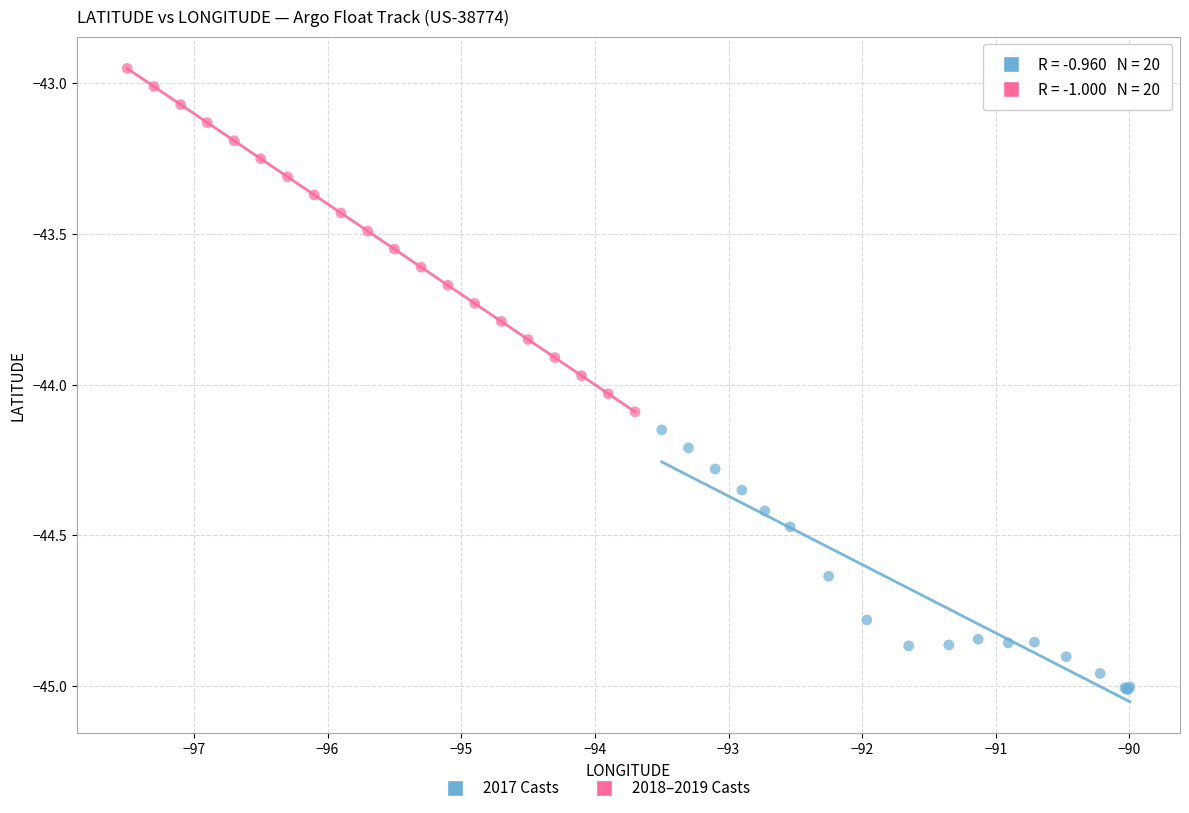

Which series reaches the maximum Y coordinate?

2018–2019 Casts